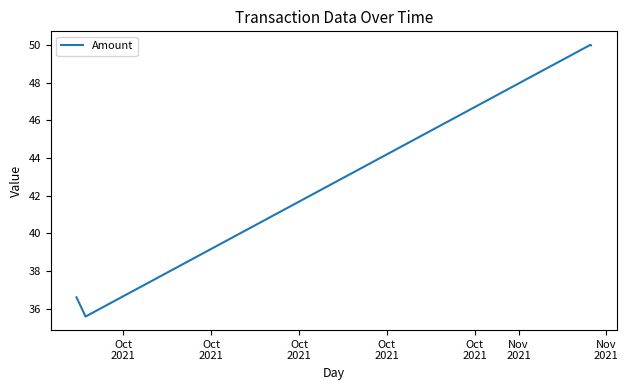

What is the difference between the maximum and minimum values?

14.4